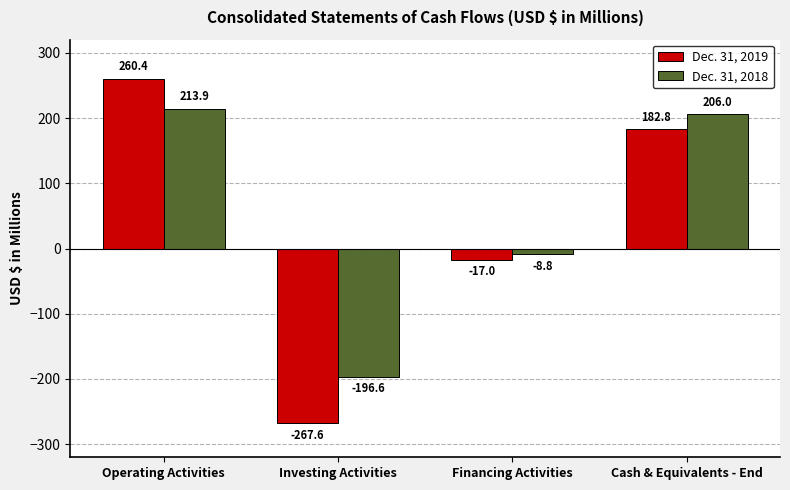

What is the highest value of the Dec. 31, 2019 series?

260.4